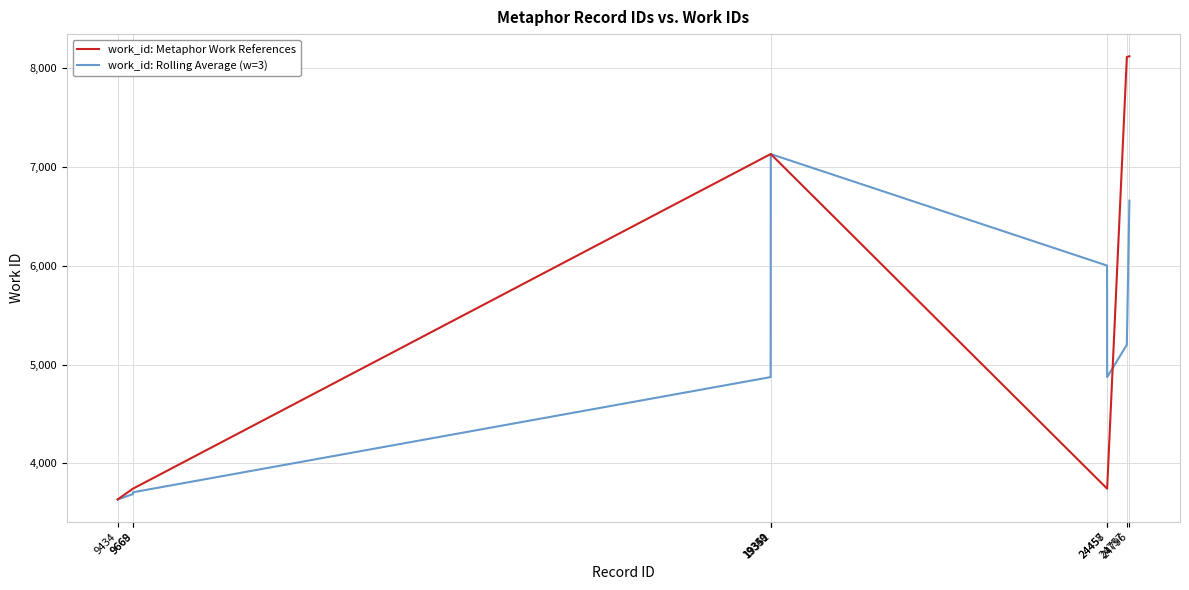

How many values in the work_id: Rolling Average (w=3) series are below 5201?

5